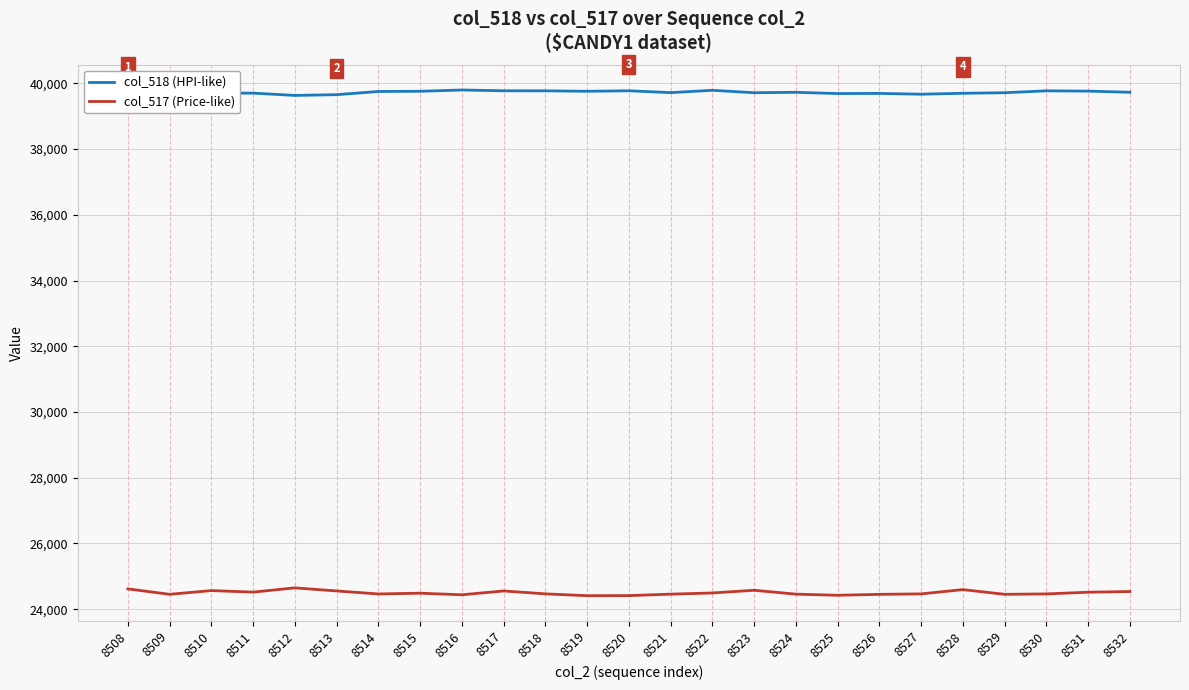

What are all the series names shown in the legend?

col_518 (HPI-like), col_517 (Price-like)